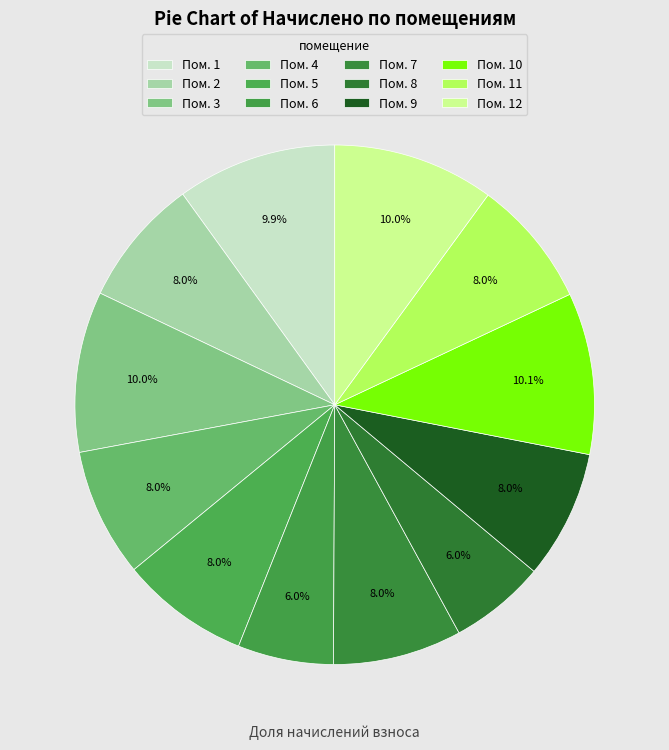

How many segments does this pie chart have?

12